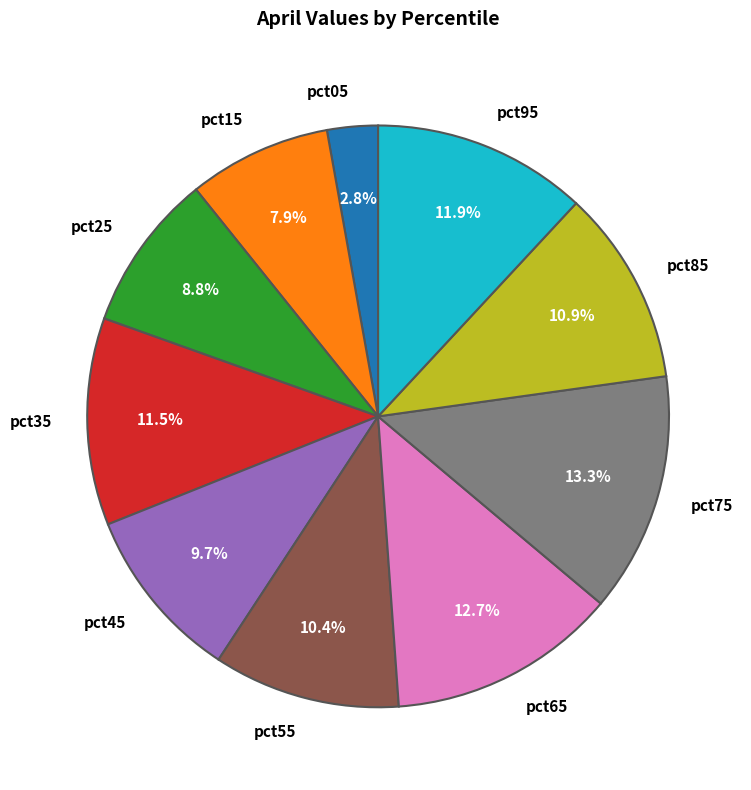

True or false: pct85 accounts for 1% of the total.

False